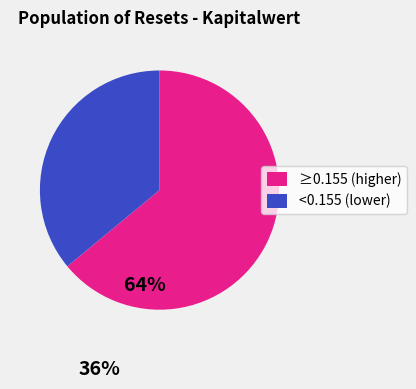

Does ≥0.155 (higher) represent more than half of the total?

Yes